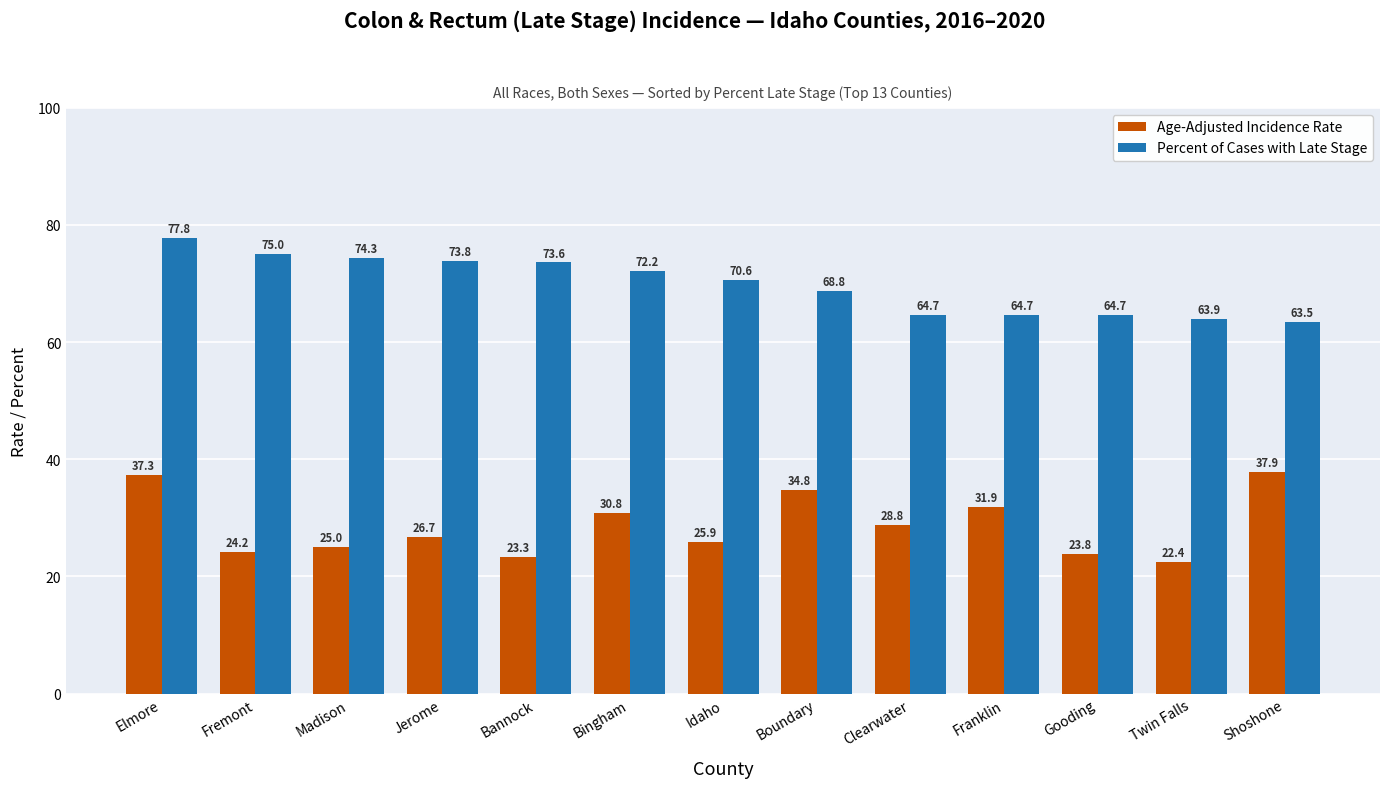

The value of Percent of Cases with Late Stage at Twin Falls is 63.9. True or false?

True